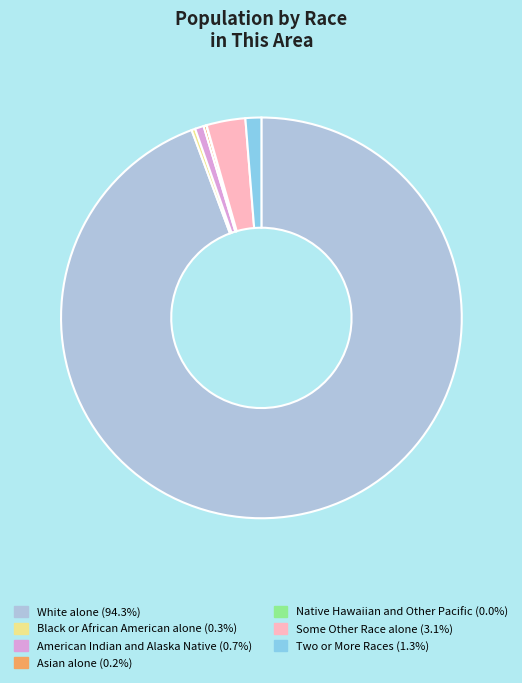

What is the largest slice in the pie chart?

White alone